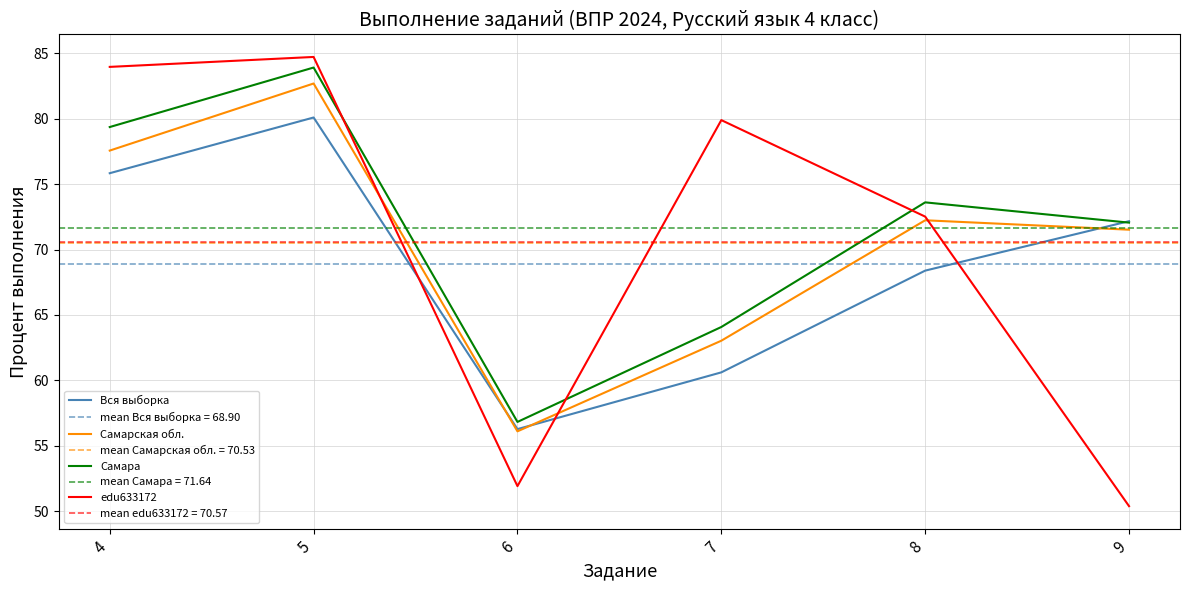

What is the difference between the maximum and minimum values in the edu633172 series?

34.4